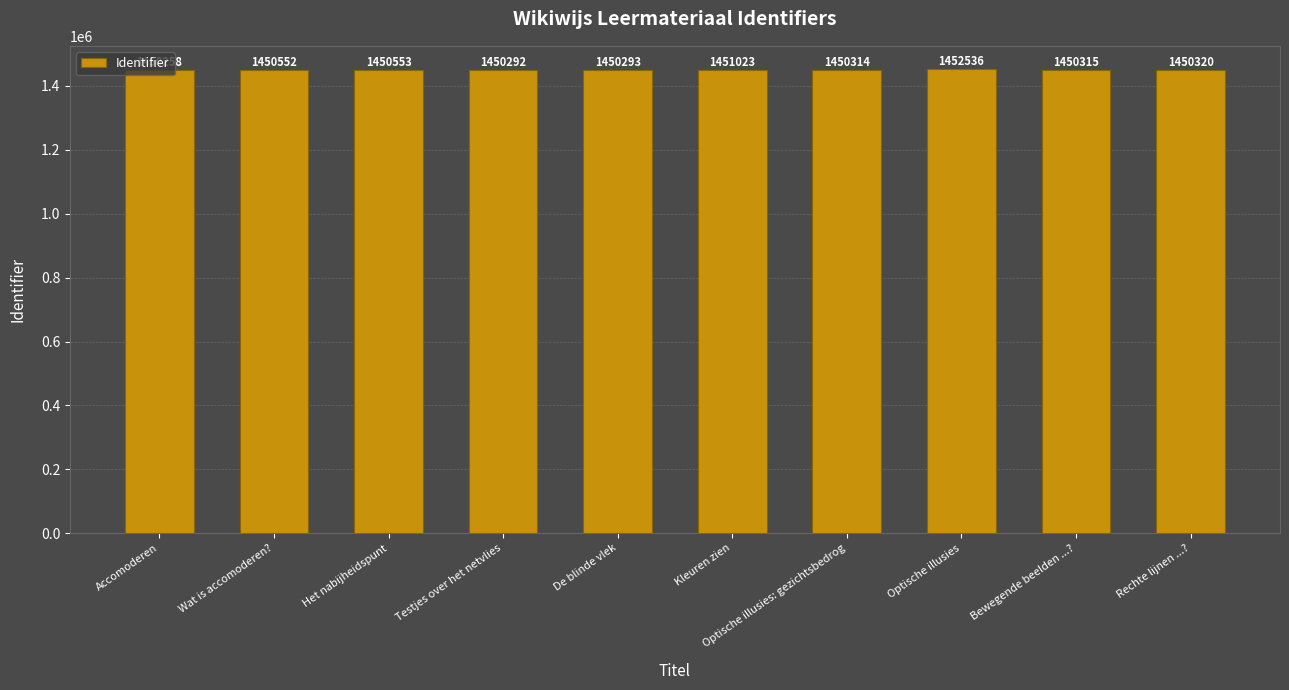

Is it true that the value at Kleuren zien is 1451023?

True